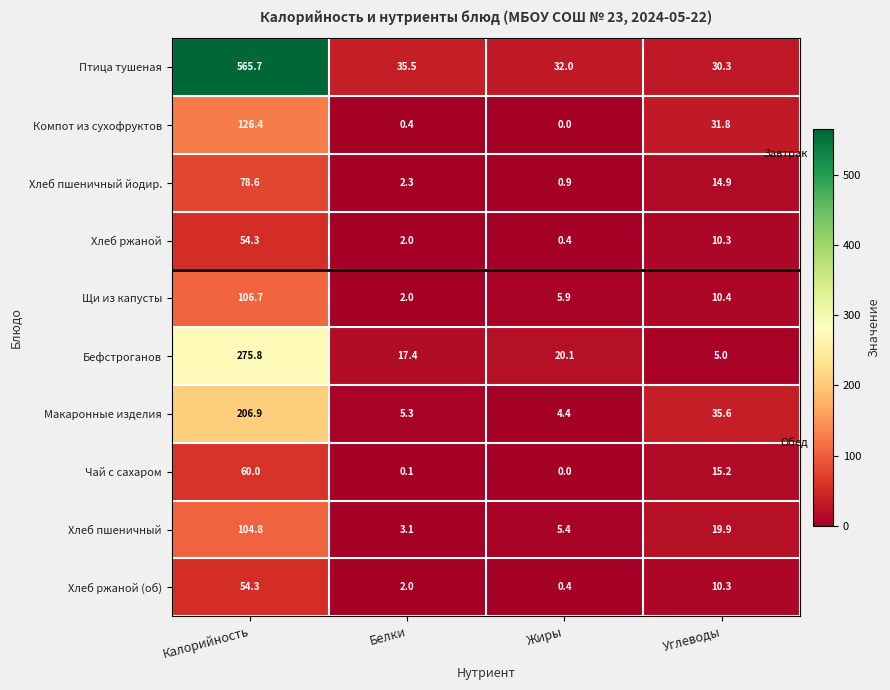

What is the difference between the Птица тушеная values at Калорийность and Углеводы?

535.4